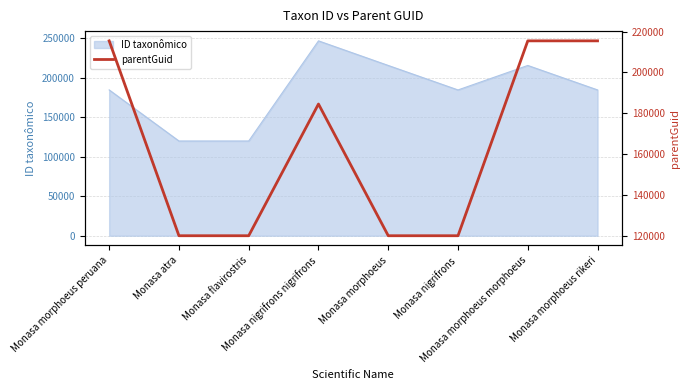

True or false: the data shows 119912 at Monasa flavirostris.

True